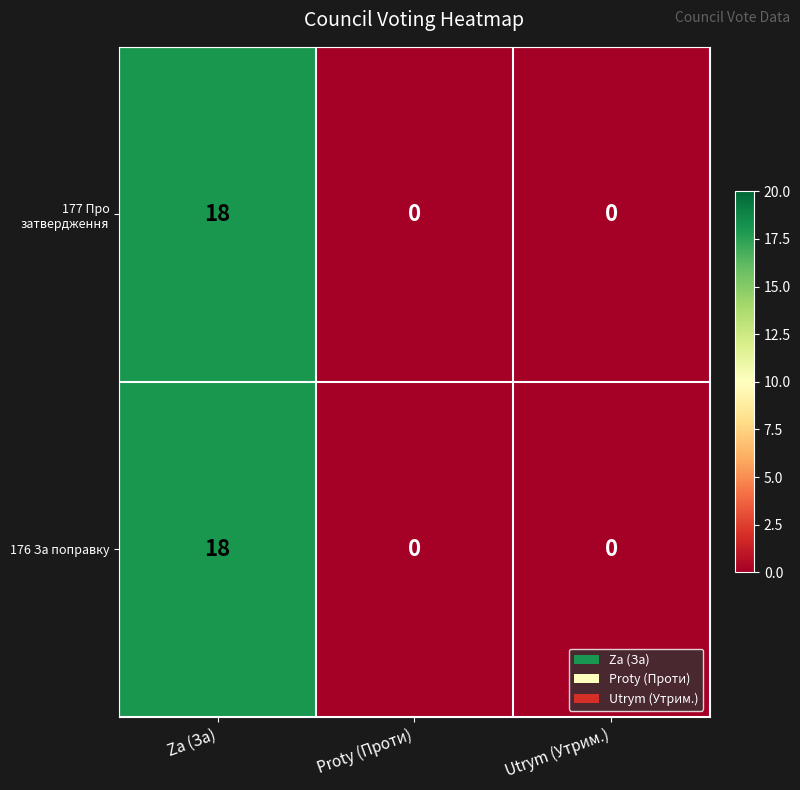

Reading right to left, transcribe all the data shown in this chart.

177 Про затвердження: 0	0	18
176 За поправку: 0	0	18